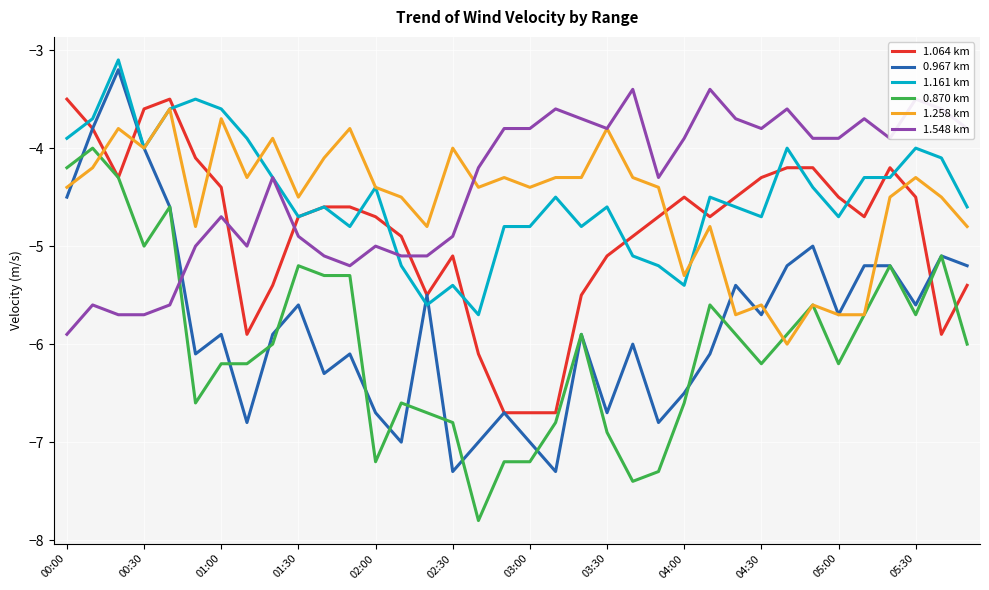

What is the greatest value displayed?

-3.1